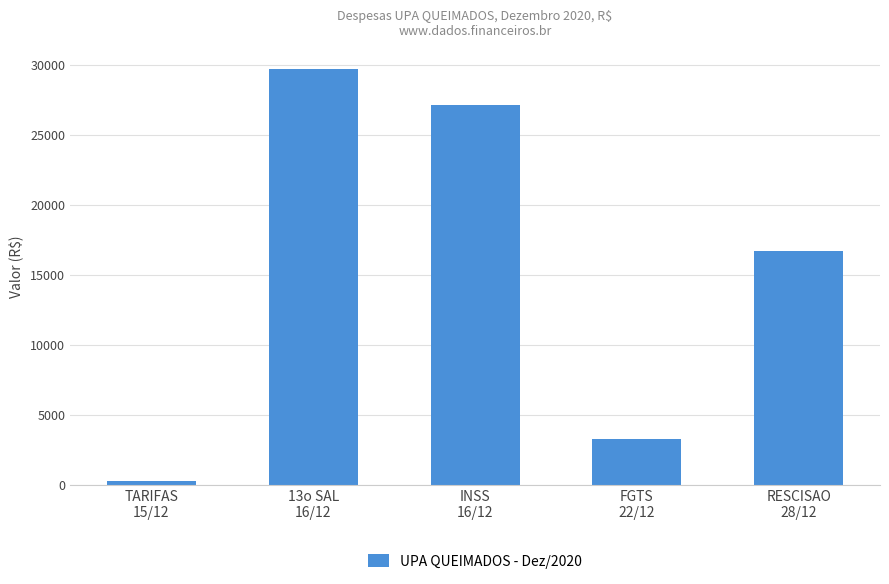

Does the chart contain any negative values?

No